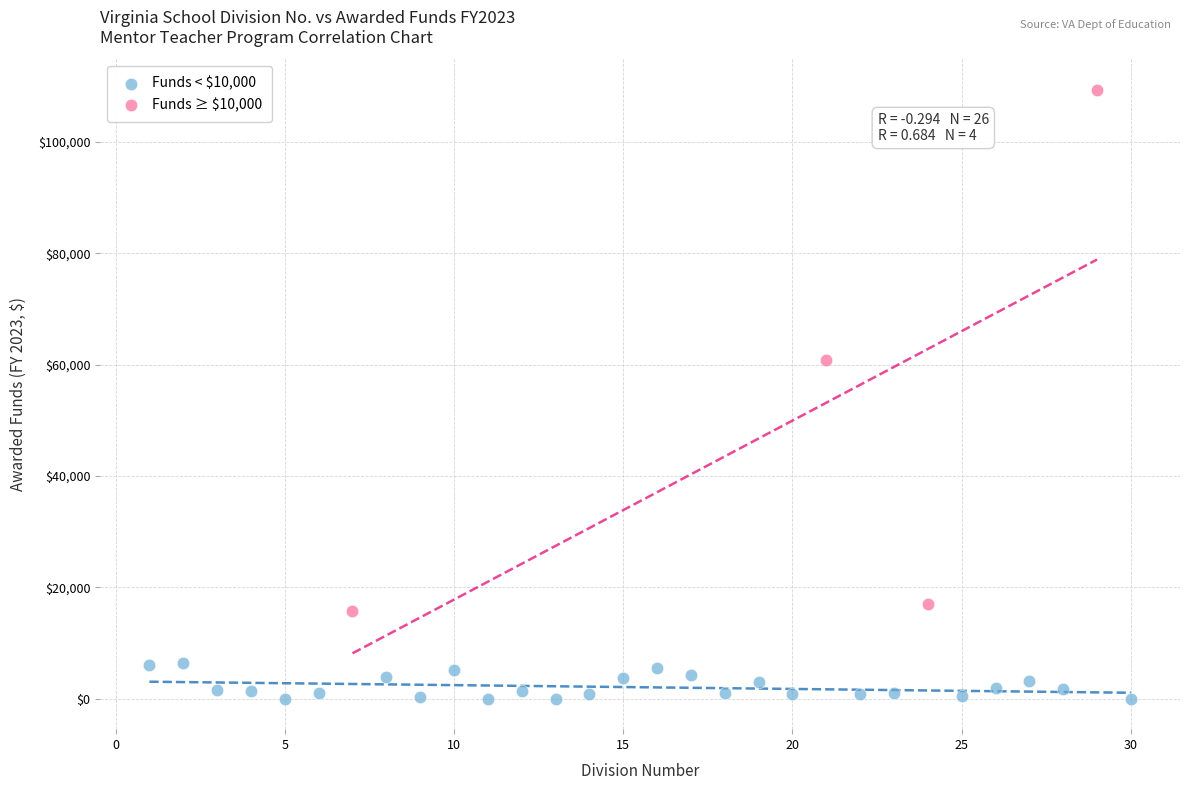

Which series reaches the maximum Y coordinate?

Funds ≥ $10,000